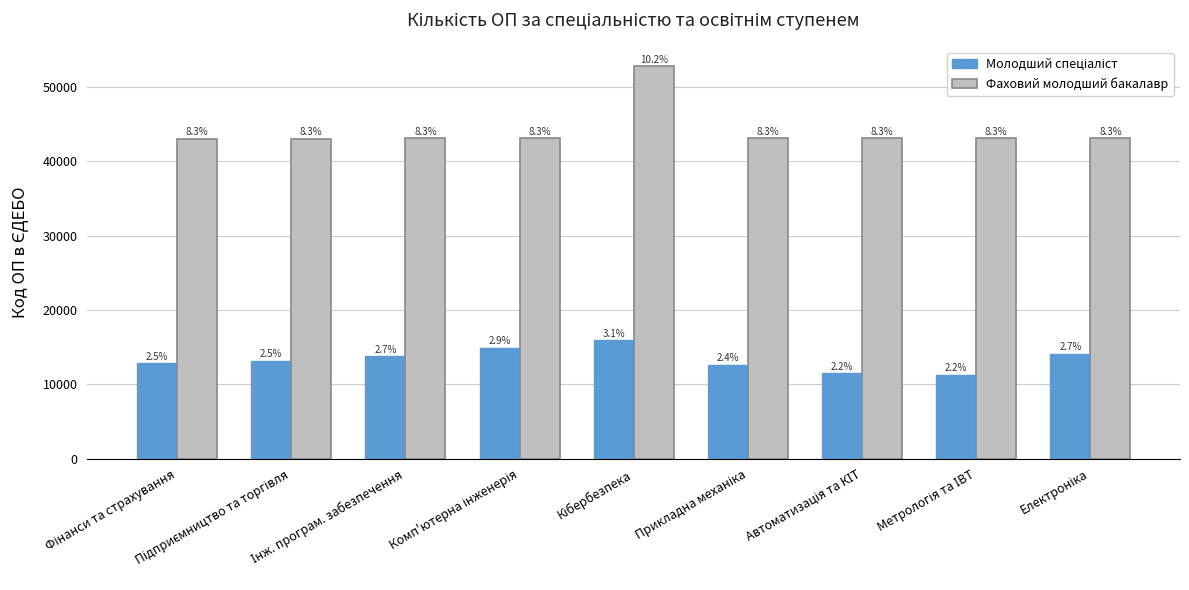

How many groups of bars are there?

9